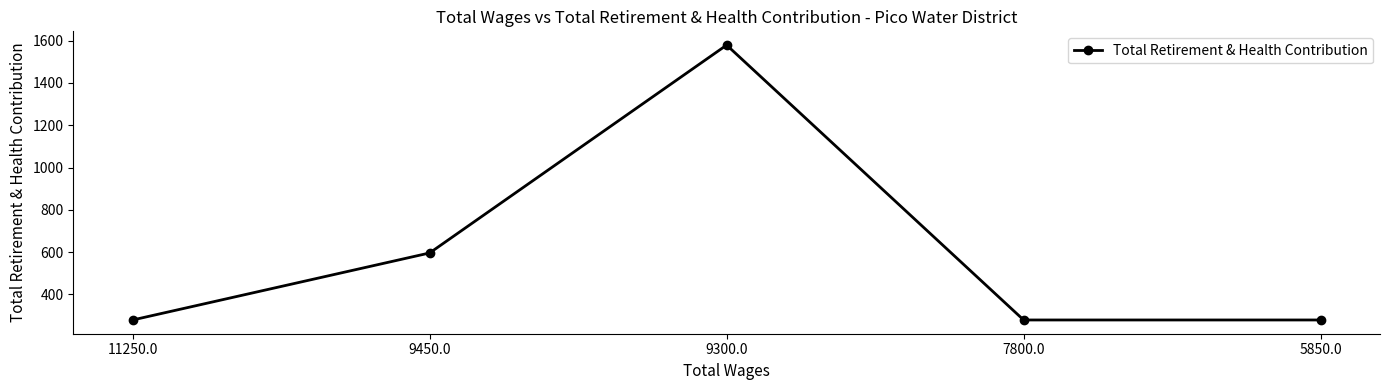

What is the sum of the values at 7800.0 and 9450.0?

875